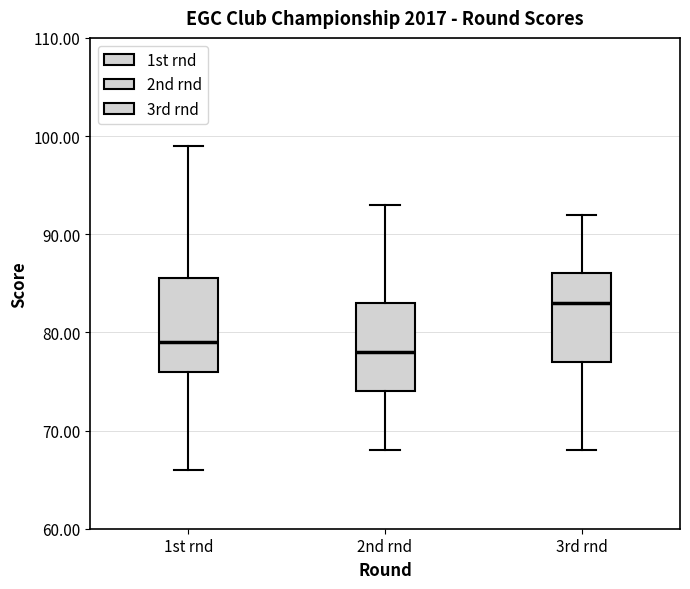

Reading left to right, transcribe this box plot: for each box, give where its median line is, the range the box spans, and where its two whiskers end, as read against the y-axis. The values are not printed on the chart, so give them approximately, as read against the axis.

1st rnd: median 79, box 76 to 86, whiskers 66 to 99
2nd rnd: median 78, box 74 to 83, whiskers 68 to 93
3rd rnd: median 83, box 77 to 86, whiskers 68 to 92